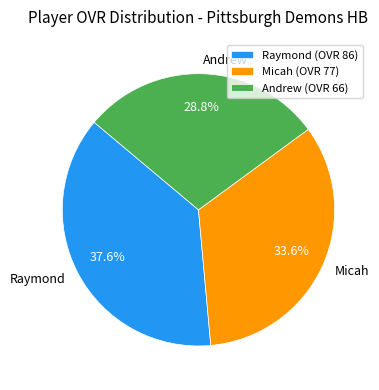

Rank the categories by value from highest to lowest.

Raymond, Micah, Andrew